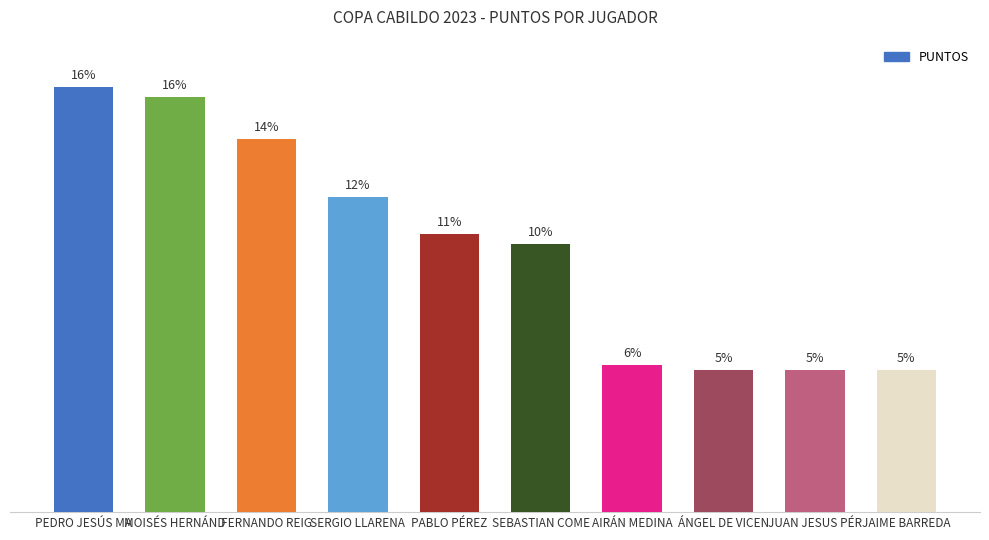

Does the chart contain any negative values?

No